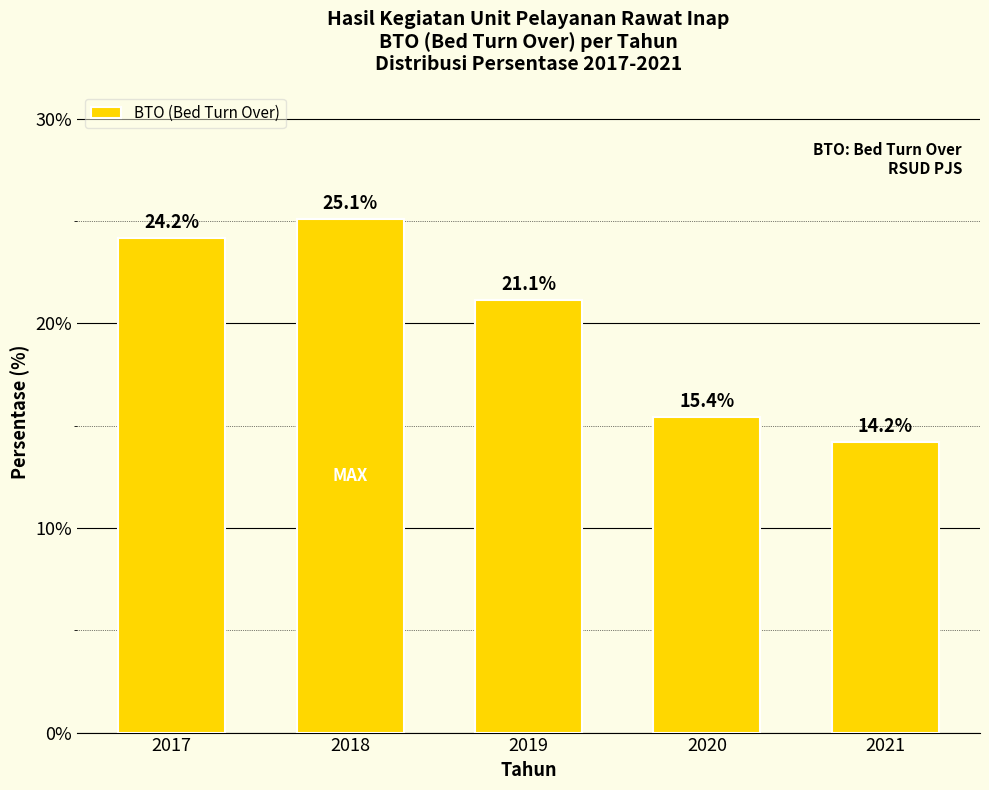

What is the difference between the second highest and minimum values?

10.0